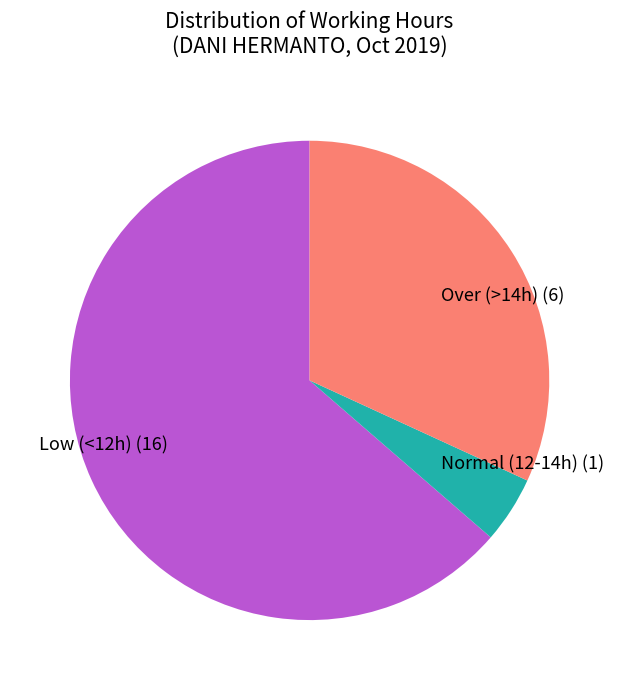

What is the majority slice?

Low (<12h) (16)